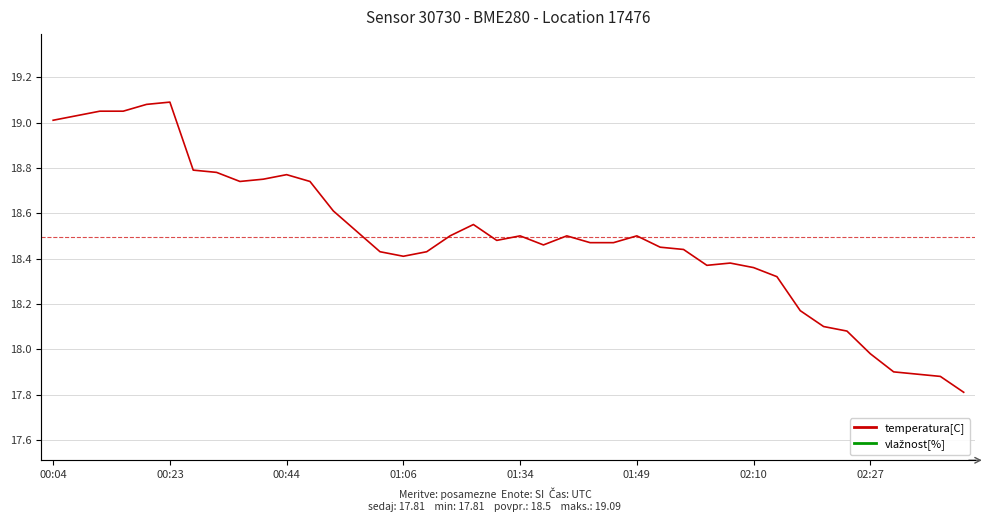

What is the sum of the temperatura[C] values at 17 and 36?

36.4